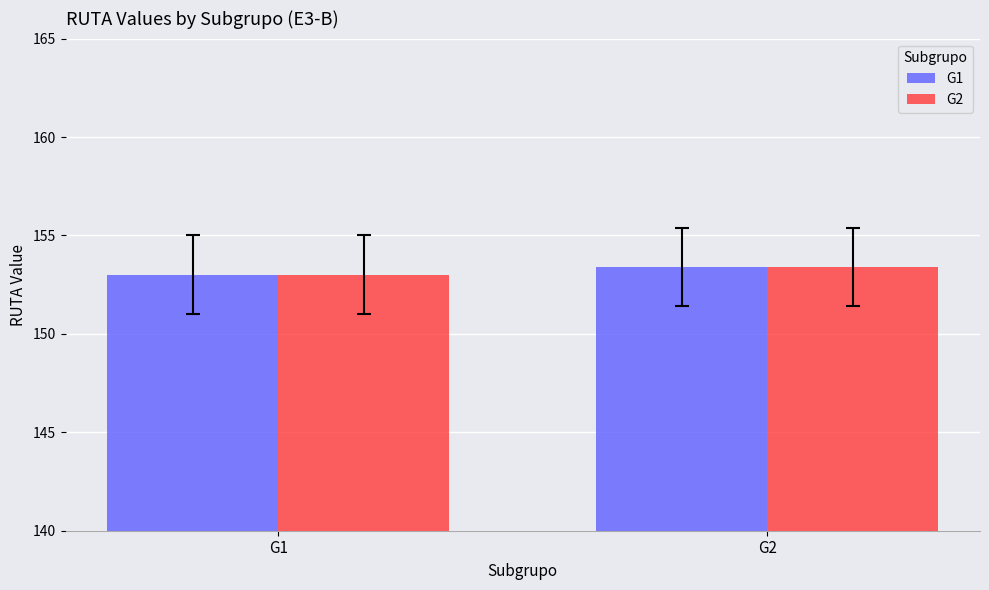

What is the total value across all series at G1?

306.0